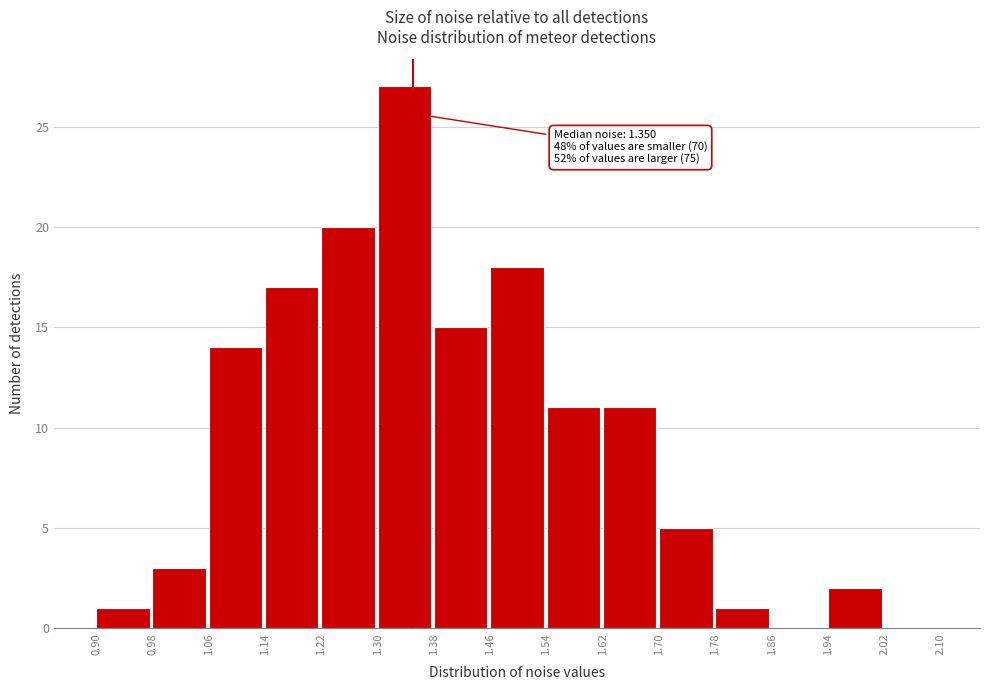

Over which range of the x-axis is the bar tallest?

1.30 to 1.38